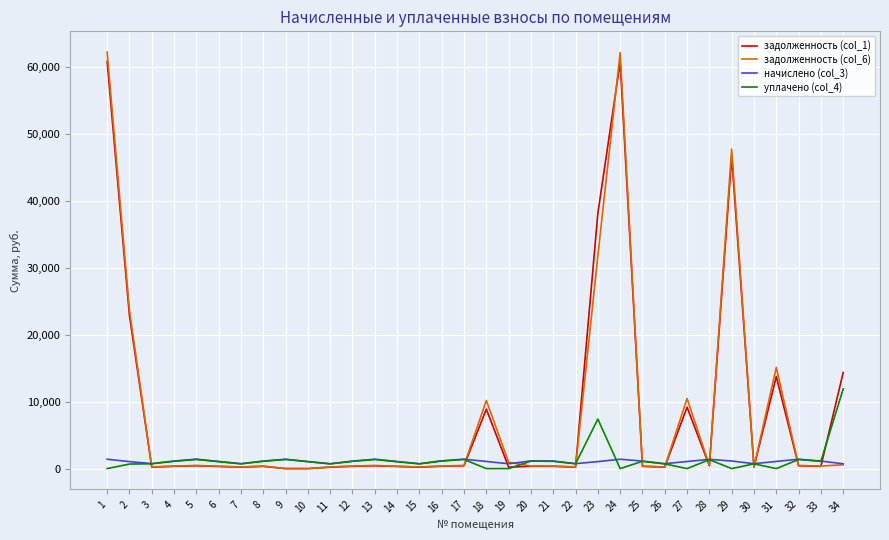

Which series has the largest range (max minus min)?

задолженность (col_6)